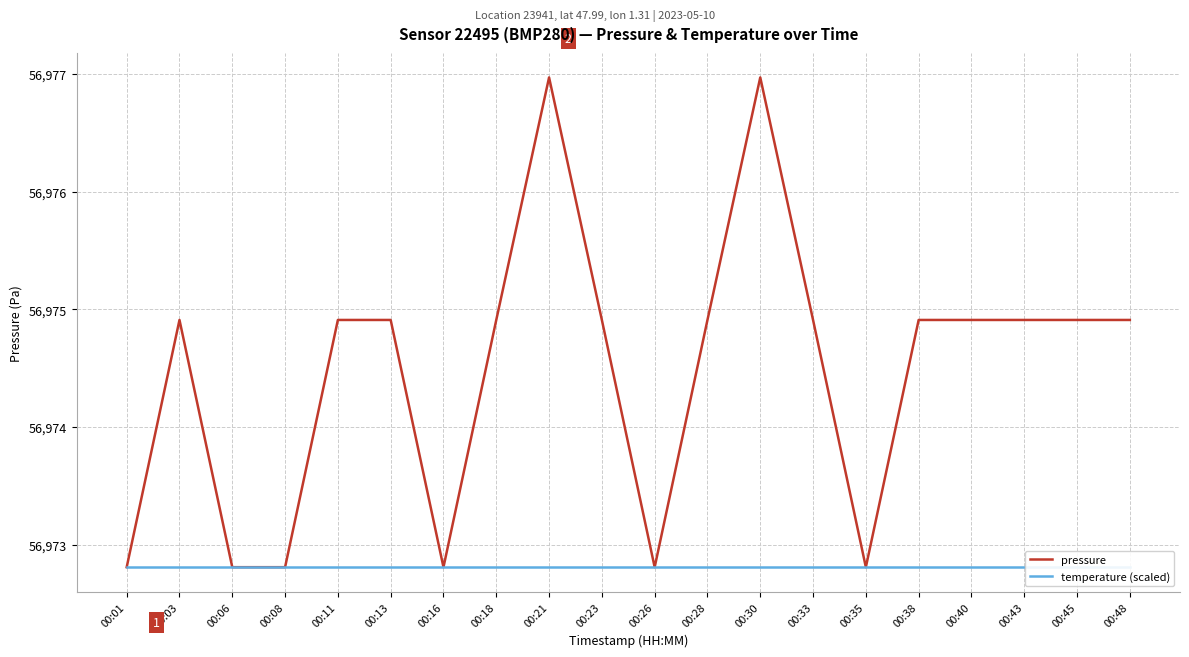

Which category has the highest value in the temperature (scaled) series?

00:01